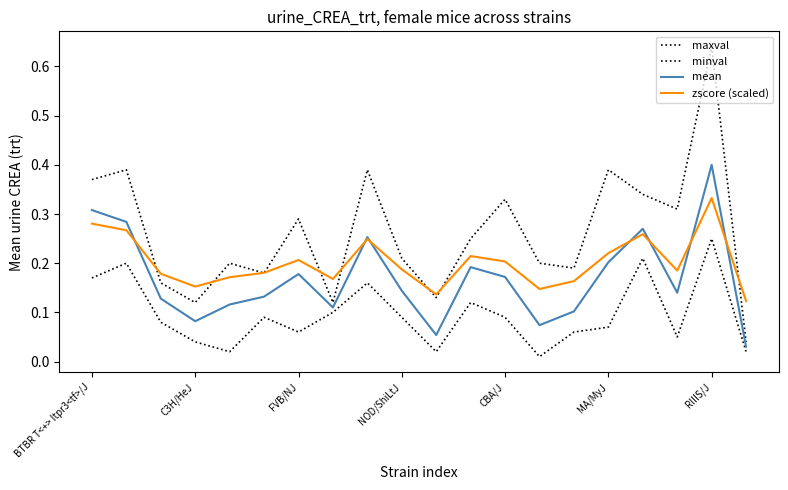

Is this an area chart (filled region under the line)?

No